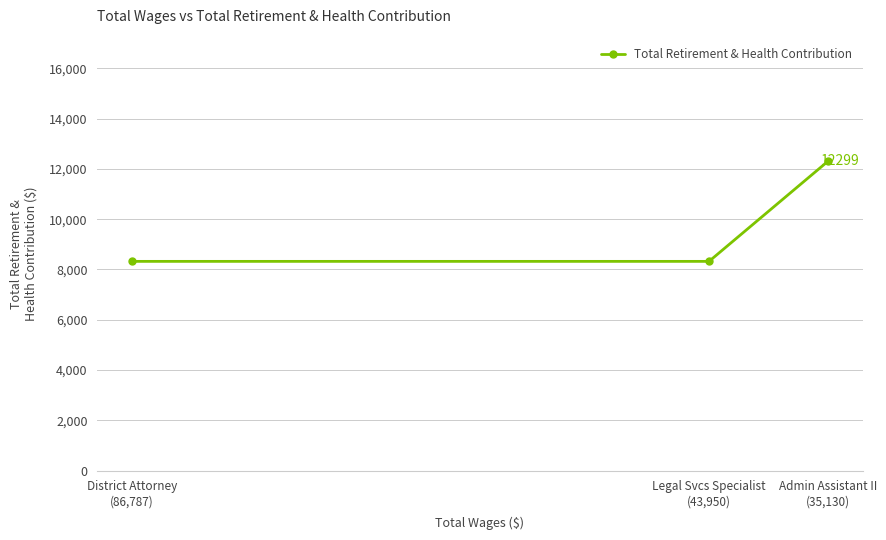

What is the approximate value at District Attorney
(86,787)?

8323